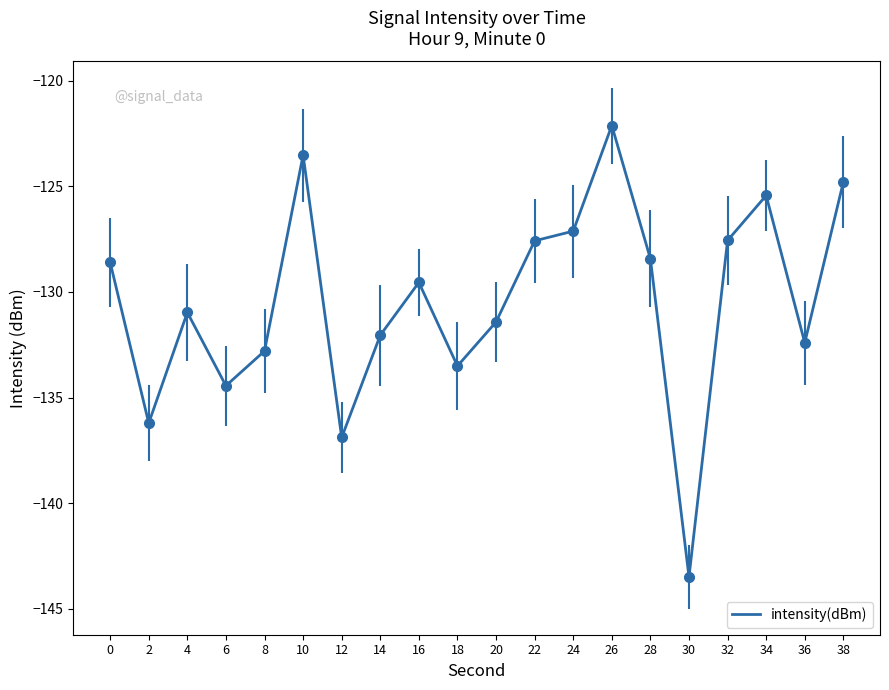

How many lines are shown in the chart?

1